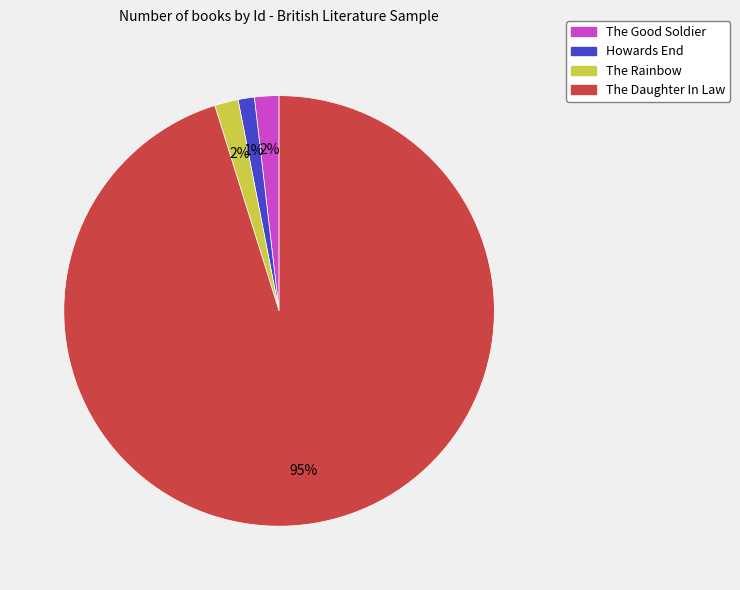

The The Good Soldier slice represents 2% of the pie. True or false?

True